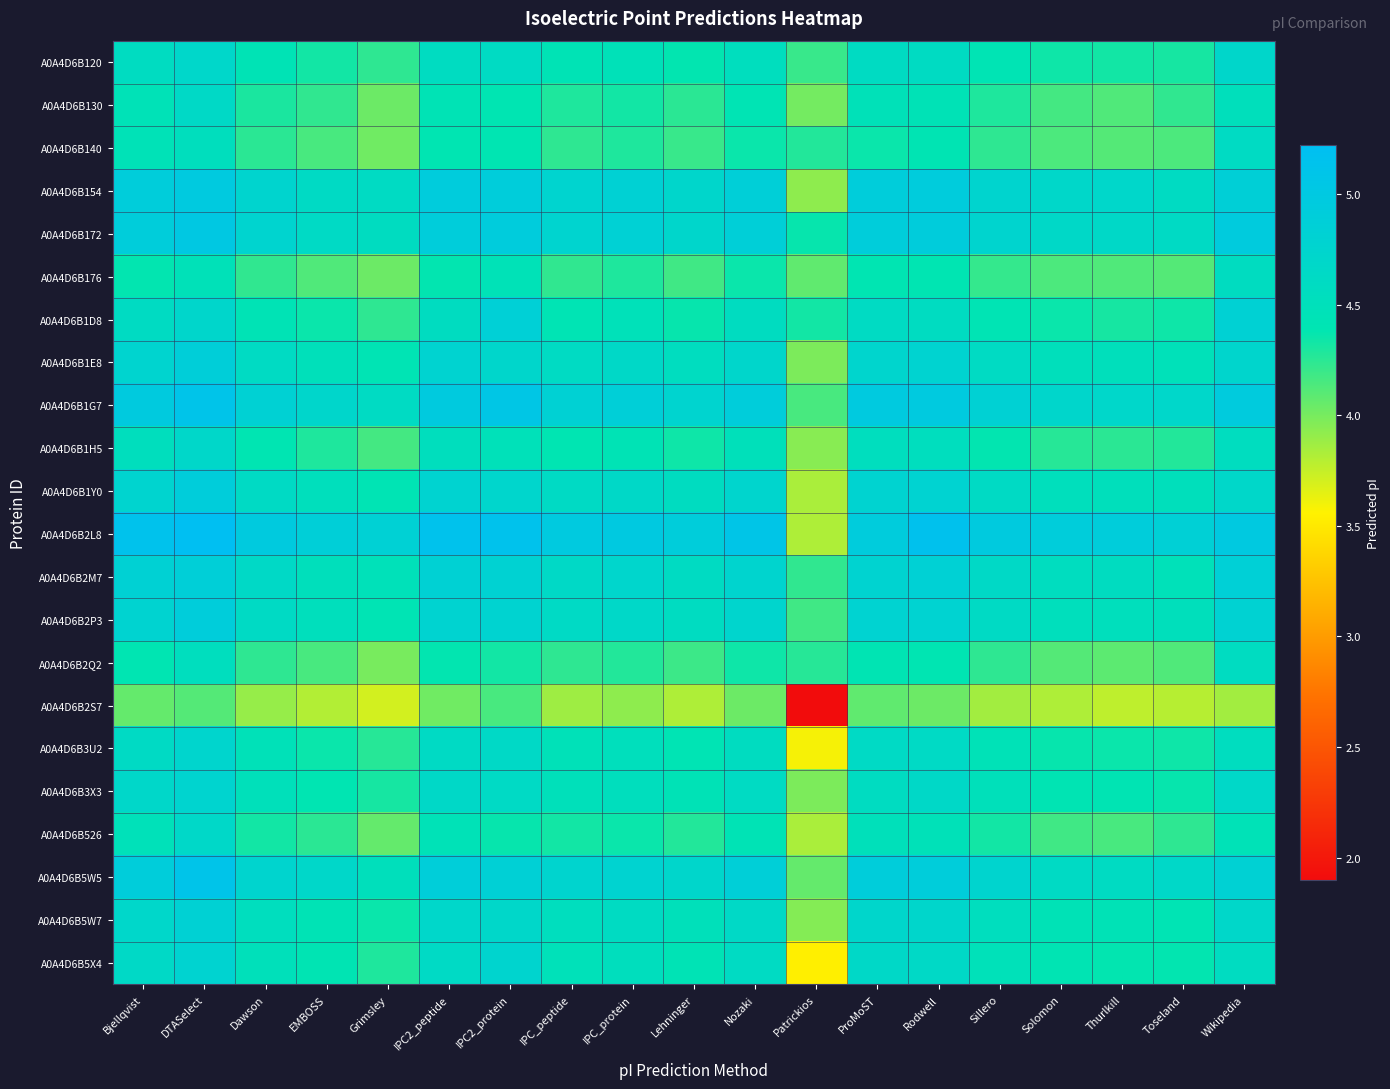

Reading left to right, extract all data points from this chart.

A0A4D6B120: Bjellqvist=4.6	DTASelect=4.7	Dawson=4.4	EMBOSS=4.3	Grimsley=4.2	IPC2_peptide=4.6	IPC2_protein=4.6	IPC_peptide=4.4	IPC_protein=4.5	Lehninger=4.4	Nozaki=4.5	Patrickios=4.2	ProMoST=4.6	Rodwell=4.6	Sillero=4.4	Solomon=4.3	Thurlkill=4.3	Toseland=4.3	Wikipedia=4.7
A0A4D6B130: Bjellqvist=4.5	DTASelect=4.6	Dawson=4.3	EMBOSS=4.2	Grimsley=4.0	IPC2_peptide=4.4	IPC2_protein=4.4	IPC_peptide=4.3	IPC_protein=4.3	Lehninger=4.3	Nozaki=4.4	Patrickios=4.0	ProMoST=4.5	Rodwell=4.4	Sillero=4.3	Solomon=4.2	Thurlkill=4.1	Toseland=4.2	Wikipedia=4.5
A0A4D6B140: Bjellqvist=4.5	DTASelect=4.5	Dawson=4.3	EMBOSS=4.2	Grimsley=4.0	IPC2_peptide=4.4	IPC2_protein=4.4	IPC_peptide=4.2	IPC_protein=4.3	Lehninger=4.2	Nozaki=4.4	Patrickios=4.3	ProMoST=4.4	Rodwell=4.4	Sillero=4.2	Solomon=4.1	Thurlkill=4.1	Toseland=4.1	Wikipedia=4.6
A0A4D6B154: Bjellqvist=4.9	DTASelect=5.0	Dawson=4.7	EMBOSS=4.6	Grimsley=4.6	IPC2_peptide=4.9	IPC2_protein=4.9	IPC_peptide=4.8	IPC_protein=4.8	Lehninger=4.7	Nozaki=4.9	Patrickios=3.9	ProMoST=4.9	Rodwell=4.9	Sillero=4.7	Solomon=4.7	Thurlkill=4.7	Toseland=4.6	Wikipedia=4.9
A0A4D6B172: Bjellqvist=4.9	DTASelect=5.0	Dawson=4.8	EMBOSS=4.6	Grimsley=4.6	IPC2_peptide=4.9	IPC2_protein=4.9	IPC_peptide=4.8	IPC_protein=4.8	Lehninger=4.7	Nozaki=4.9	Patrickios=4.4	ProMoST=4.9	Rodwell=4.9	Sillero=4.7	Solomon=4.7	Thurlkill=4.7	Toseland=4.6	Wikipedia=5.0
A0A4D6B176: Bjellqvist=4.4	DTASelect=4.5	Dawson=4.2	EMBOSS=4.1	Grimsley=4.0	IPC2_peptide=4.4	IPC2_protein=4.5	IPC_peptide=4.2	IPC_protein=4.3	Lehninger=4.2	Nozaki=4.4	Patrickios=4.1	ProMoST=4.4	Rodwell=4.4	Sillero=4.2	Solomon=4.1	Thurlkill=4.1	Toseland=4.1	Wikipedia=4.6
A0A4D6B1D8: Bjellqvist=4.6	DTASelect=4.7	Dawson=4.4	EMBOSS=4.4	Grimsley=4.2	IPC2_peptide=4.6	IPC2_protein=4.9	IPC_peptide=4.4	IPC_protein=4.5	Lehninger=4.4	Nozaki=4.6	Patrickios=4.3	ProMoST=4.6	Rodwell=4.6	Sillero=4.4	Solomon=4.4	Thurlkill=4.3	Toseland=4.3	Wikipedia=4.8
A0A4D6B1E8: Bjellqvist=4.8	DTASelect=4.9	Dawson=4.6	EMBOSS=4.5	Grimsley=4.4	IPC2_peptide=4.8	IPC2_protein=4.7	IPC_peptide=4.6	IPC_protein=4.7	Lehninger=4.6	Nozaki=4.7	Patrickios=4.0	ProMoST=4.7	Rodwell=4.8	Sillero=4.6	Solomon=4.5	Thurlkill=4.5	Toseland=4.5	Wikipedia=4.7
A0A4D6B1G7: Bjellqvist=5.0	DTASelect=5.1	Dawson=4.8	EMBOSS=4.7	Grimsley=4.6	IPC2_peptide=5.0	IPC2_protein=5.1	IPC_peptide=4.8	IPC_protein=4.9	Lehninger=4.8	Nozaki=4.9	Patrickios=4.2	ProMoST=5.0	Rodwell=5.0	Sillero=4.8	Solomon=4.7	Thurlkill=4.7	Toseland=4.7	Wikipedia=4.9
A0A4D6B1H5: Bjellqvist=4.5	DTASelect=4.7	Dawson=4.4	EMBOSS=4.3	Grimsley=4.2	IPC2_peptide=4.5	IPC2_protein=4.5	IPC_peptide=4.4	IPC_protein=4.4	Lehninger=4.3	Nozaki=4.5	Patrickios=3.9	ProMoST=4.5	Rodwell=4.5	Sillero=4.4	Solomon=4.3	Thurlkill=4.3	Toseland=4.3	Wikipedia=4.6
A0A4D6B1Y0: Bjellqvist=4.8	DTASelect=4.9	Dawson=4.6	EMBOSS=4.5	Grimsley=4.4	IPC2_peptide=4.8	IPC2_protein=4.7	IPC_peptide=4.6	IPC_protein=4.7	Lehninger=4.6	Nozaki=4.7	Patrickios=3.8	ProMoST=4.8	Rodwell=4.8	Sillero=4.6	Solomon=4.5	Thurlkill=4.5	Toseland=4.5	Wikipedia=4.7
A0A4D6B2L8: Bjellqvist=5.1	DTASelect=5.2	Dawson=5.0	EMBOSS=4.9	Grimsley=4.8	IPC2_peptide=5.1	IPC2_protein=5.1	IPC_peptide=5.0	IPC_protein=5.0	Lehninger=4.9	Nozaki=5.1	Patrickios=3.8	ProMoST=4.9	Rodwell=5.2	Sillero=5.0	Solomon=4.9	Thurlkill=4.9	Toseland=4.8	Wikipedia=5.0
A0A4D6B2M7: Bjellqvist=4.8	DTASelect=4.9	Dawson=4.6	EMBOSS=4.5	Grimsley=4.5	IPC2_peptide=4.8	IPC2_protein=4.8	IPC_peptide=4.6	IPC_protein=4.7	Lehninger=4.6	Nozaki=4.7	Patrickios=4.2	ProMoST=4.8	Rodwell=4.8	Sillero=4.6	Solomon=4.6	Thurlkill=4.6	Toseland=4.5	Wikipedia=4.9
A0A4D6B2P3: Bjellqvist=4.8	DTASelect=4.9	Dawson=4.6	EMBOSS=4.5	Grimsley=4.4	IPC2_peptide=4.8	IPC2_protein=4.8	IPC_peptide=4.6	IPC_protein=4.7	Lehninger=4.6	Nozaki=4.7	Patrickios=4.2	ProMoST=4.8	Rodwell=4.8	Sillero=4.6	Solomon=4.5	Thurlkill=4.5	Toseland=4.5	Wikipedia=4.8
A0A4D6B2Q2: Bjellqvist=4.4	DTASelect=4.5	Dawson=4.2	EMBOSS=4.2	Grimsley=4.0	IPC2_peptide=4.4	IPC2_protein=4.3	IPC_peptide=4.2	IPC_protein=4.3	Lehninger=4.2	Nozaki=4.3	Patrickios=4.3	ProMoST=4.4	Rodwell=4.4	Sillero=4.2	Solomon=4.1	Thurlkill=4.1	Toseland=4.1	Wikipedia=4.6
A0A4D6B2S7: Bjellqvist=4.1	DTASelect=4.1	Dawson=3.9	EMBOSS=3.8	Grimsley=3.7	IPC2_peptide=4.0	IPC2_protein=4.2	IPC_peptide=3.9	IPC_protein=3.9	Lehninger=3.8	Nozaki=4.0	Patrickios=1.9	ProMoST=4.1	Rodwell=4.0	Sillero=3.9	Solomon=3.8	Thurlkill=3.8	Toseland=3.8	Wikipedia=3.9
A0A4D6B3U2: Bjellqvist=4.6	DTASelect=4.7	Dawson=4.5	EMBOSS=4.4	Grimsley=4.3	IPC2_peptide=4.6	IPC2_protein=4.6	IPC_peptide=4.5	IPC_protein=4.5	Lehninger=4.4	Nozaki=4.6	Patrickios=3.6	ProMoST=4.6	Rodwell=4.6	Sillero=4.5	Solomon=4.4	Thurlkill=4.4	Toseland=4.3	Wikipedia=4.6
A0A4D6B3X3: Bjellqvist=4.7	DTASelect=4.8	Dawson=4.5	EMBOSS=4.4	Grimsley=4.3	IPC2_peptide=4.7	IPC2_protein=4.6	IPC_peptide=4.5	IPC_protein=4.5	Lehninger=4.4	Nozaki=4.6	Patrickios=4.0	ProMoST=4.6	Rodwell=4.7	Sillero=4.5	Solomon=4.4	Thurlkill=4.4	Toseland=4.4	Wikipedia=4.7
A0A4D6B526: Bjellqvist=4.5	DTASelect=4.7	Dawson=4.3	EMBOSS=4.3	Grimsley=4.1	IPC2_peptide=4.5	IPC2_protein=4.4	IPC_peptide=4.3	IPC_protein=4.4	Lehninger=4.3	Nozaki=4.4	Patrickios=3.8	ProMoST=4.5	Rodwell=4.5	Sillero=4.3	Solomon=4.2	Thurlkill=4.2	Toseland=4.2	Wikipedia=4.4
A0A4D6B5W5: Bjellqvist=4.9	DTASelect=5.1	Dawson=4.7	EMBOSS=4.7	Grimsley=4.5	IPC2_peptide=4.9	IPC2_protein=4.8	IPC_peptide=4.7	IPC_protein=4.8	Lehninger=4.7	Nozaki=4.9	Patrickios=4.1	ProMoST=4.9	Rodwell=4.9	Sillero=4.7	Solomon=4.6	Thurlkill=4.6	Toseland=4.7	Wikipedia=4.8
A0A4D6B5W7: Bjellqvist=4.7	DTASelect=4.8	Dawson=4.5	EMBOSS=4.4	Grimsley=4.4	IPC2_peptide=4.7	IPC2_protein=4.7	IPC_peptide=4.5	IPC_protein=4.6	Lehninger=4.5	Nozaki=4.6	Patrickios=4.0	ProMoST=4.7	Rodwell=4.7	Sillero=4.5	Solomon=4.4	Thurlkill=4.4	Toseland=4.4	Wikipedia=4.7
A0A4D6B5X4: Bjellqvist=4.6	DTASelect=4.8	Dawson=4.5	EMBOSS=4.4	Grimsley=4.3	IPC2_peptide=4.6	IPC2_protein=4.7	IPC_peptide=4.5	IPC_protein=4.5	Lehninger=4.4	Nozaki=4.6	Patrickios=3.5	ProMoST=4.7	Rodwell=4.6	Sillero=4.5	Solomon=4.4	Thurlkill=4.4	Toseland=4.4	Wikipedia=4.6